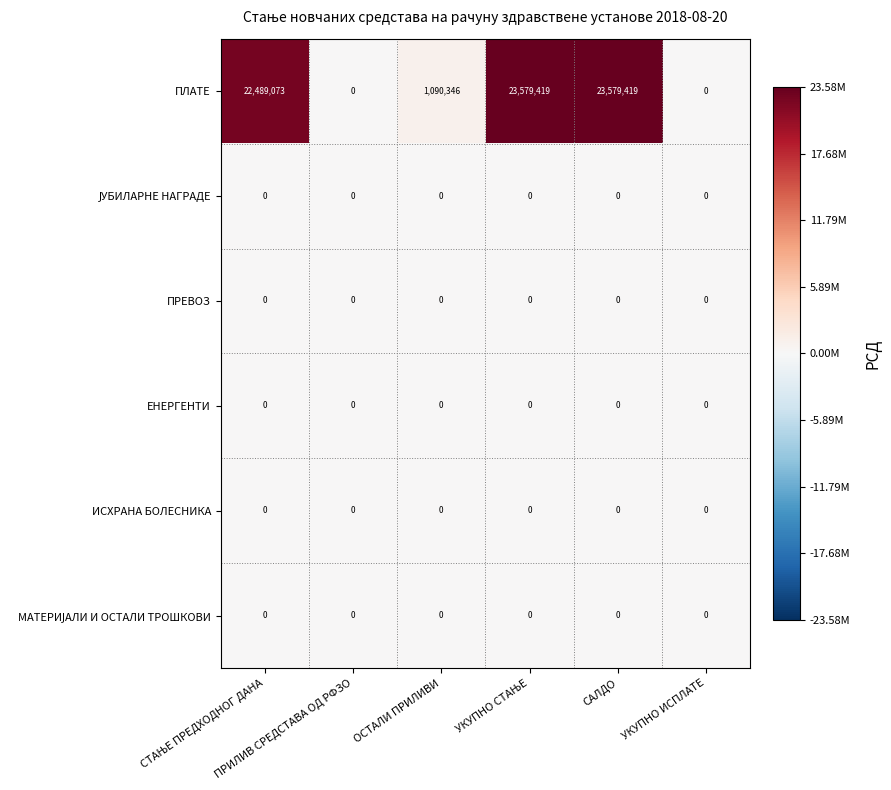

Which series has the largest total across all categories?

ПЛАТЕ